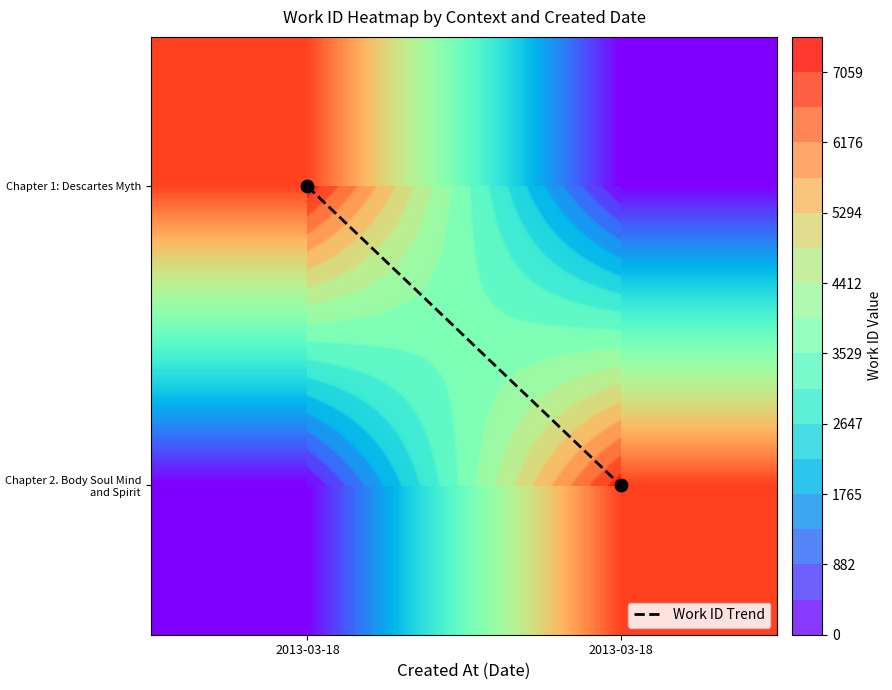

What is the maximum value for Chapter 1: Descartes Myth?

7334